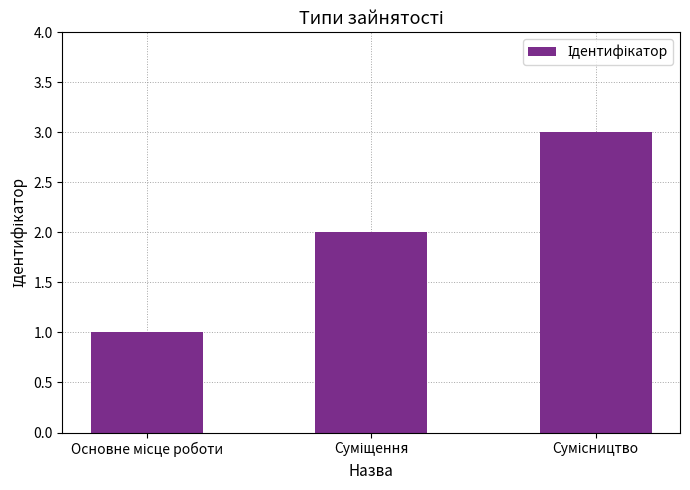

What is the maximum value shown in the chart?

3